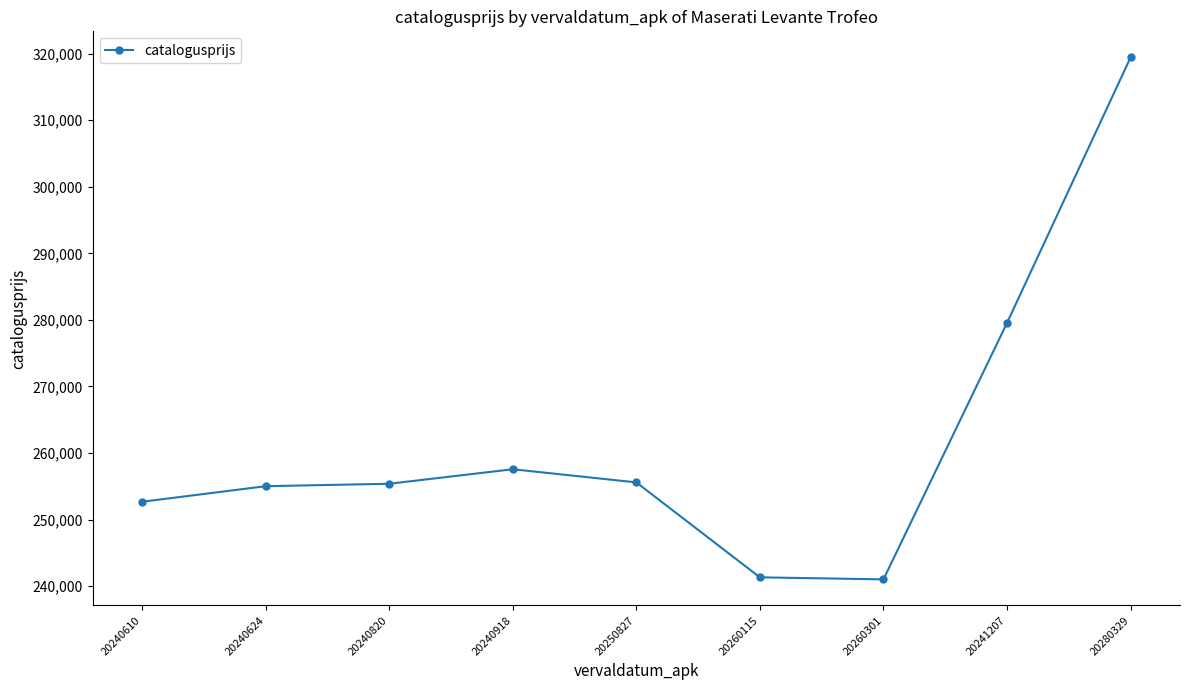

The chart shows a value of 372090 at 20260301. True or false?

False